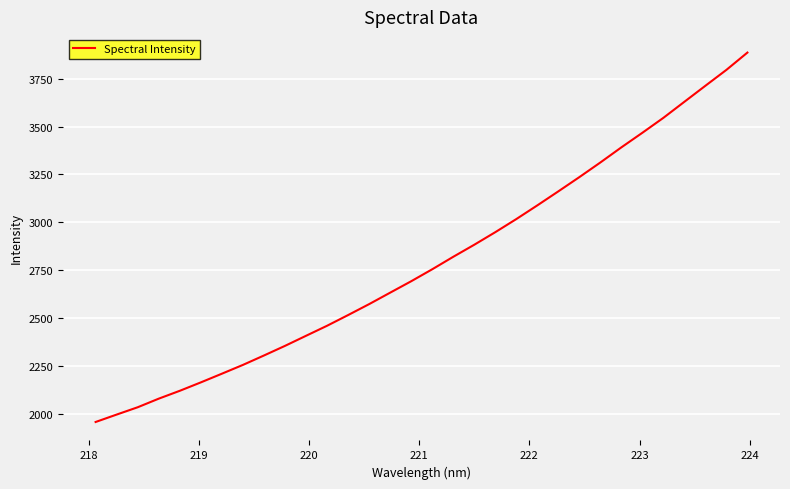

What is the greatest value displayed?

3886.3